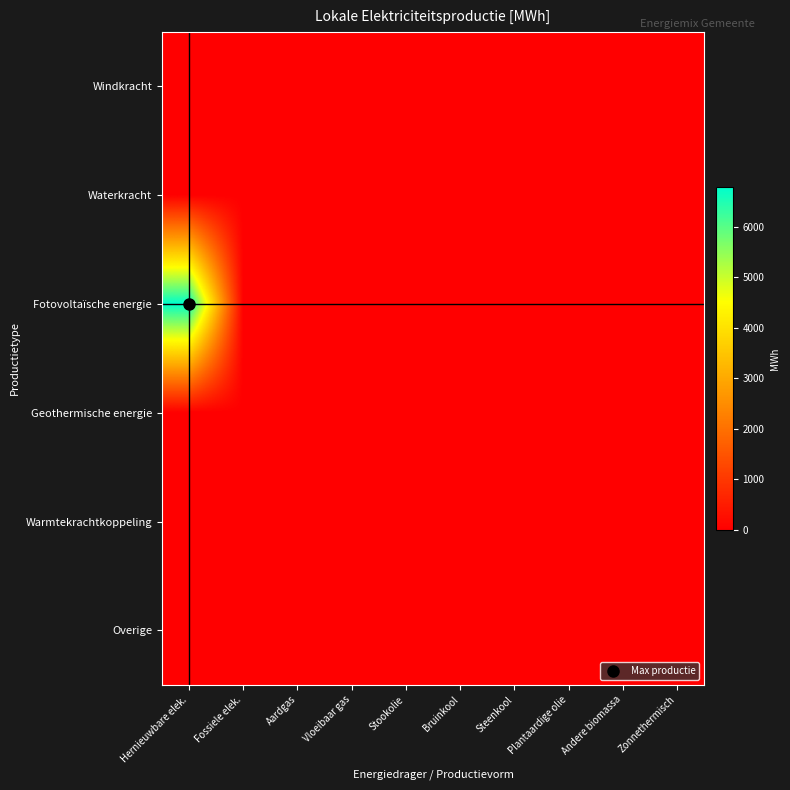

Reading right to left, list all the values displayed in this chart.

Windkracht: Zonnethermisch=0.0	Andere biomassa=0.0	Plantaardige olie=0.0	Steenkool=0.0	Bruinkool=0.0	Stookolie=0.0	Vloeibaar gas=0.0	Aardgas=0.0	Fossiele elek.=0.0	Hernieuwbare elek.=0.0
Waterkracht: Zonnethermisch=0.0	Andere biomassa=0.0	Plantaardige olie=0.0	Steenkool=0.0	Bruinkool=0.0	Stookolie=0.0	Vloeibaar gas=0.0	Aardgas=0.0	Fossiele elek.=0.0	Hernieuwbare elek.=0.0
Fotovoltaïsche energie: Zonnethermisch=0.0	Andere biomassa=0.0	Plantaardige olie=0.0	Steenkool=0.0	Bruinkool=0.0	Stookolie=0.0	Vloeibaar gas=0.0	Aardgas=0.0	Fossiele elek.=0.0	Hernieuwbare elek.=6788.4
Geothermische energie: Zonnethermisch=0.0	Andere biomassa=0.0	Plantaardige olie=0.0	Steenkool=0.0	Bruinkool=0.0	Stookolie=0.0	Vloeibaar gas=0.0	Aardgas=0.0	Fossiele elek.=0.0	Hernieuwbare elek.=0.0
Warmtekrachtkoppeling: Zonnethermisch=0.0	Andere biomassa=0.0	Plantaardige olie=0.0	Steenkool=0.0	Bruinkool=0.0	Stookolie=0.0	Vloeibaar gas=0.0	Aardgas=0.0	Fossiele elek.=0.0	Hernieuwbare elek.=0.0
Overige: Zonnethermisch=0.0	Andere biomassa=0.0	Plantaardige olie=0.0	Steenkool=0.0	Bruinkool=0.0	Stookolie=0.0	Vloeibaar gas=0.0	Aardgas=0.0	Fossiele elek.=0.0	Hernieuwbare elek.=0.0